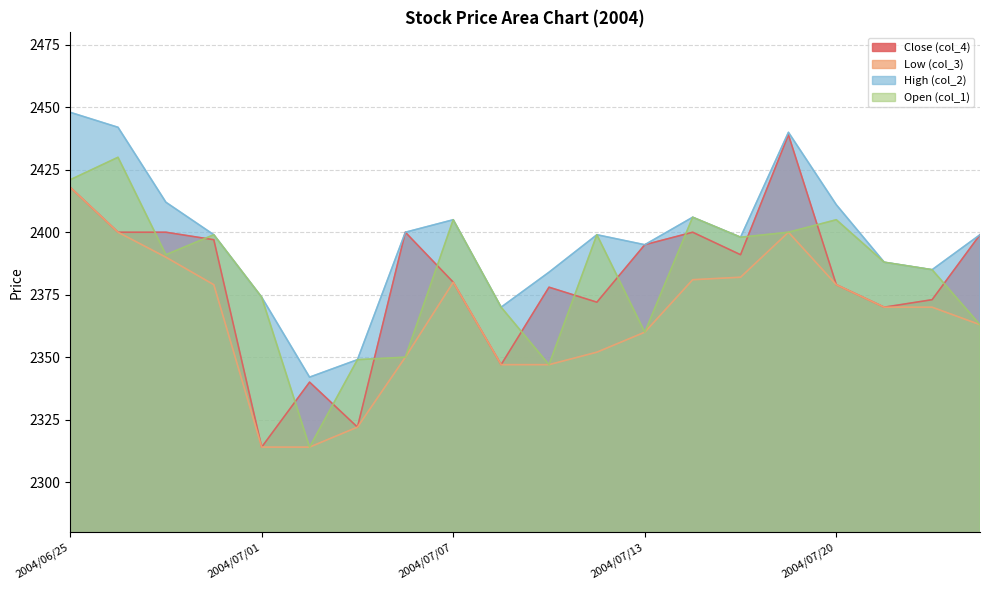

What is the minimum value shown in the chart?

2314